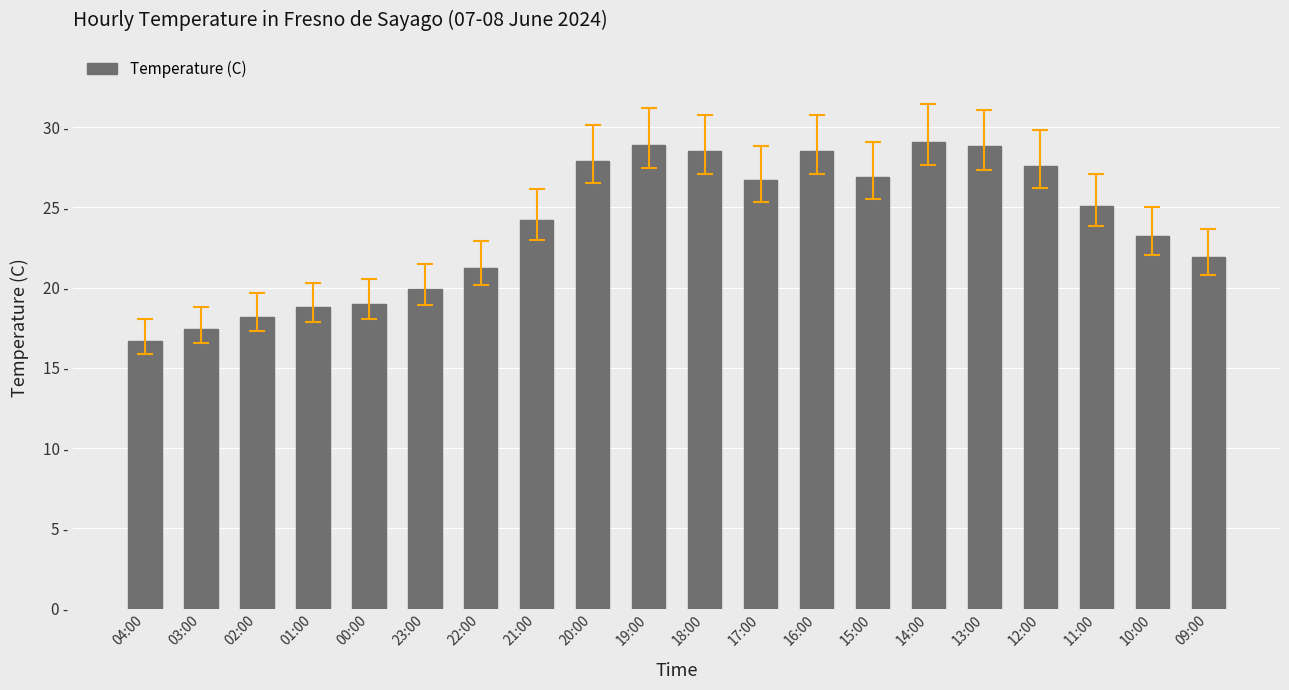

Does the chart contain any negative values?

No